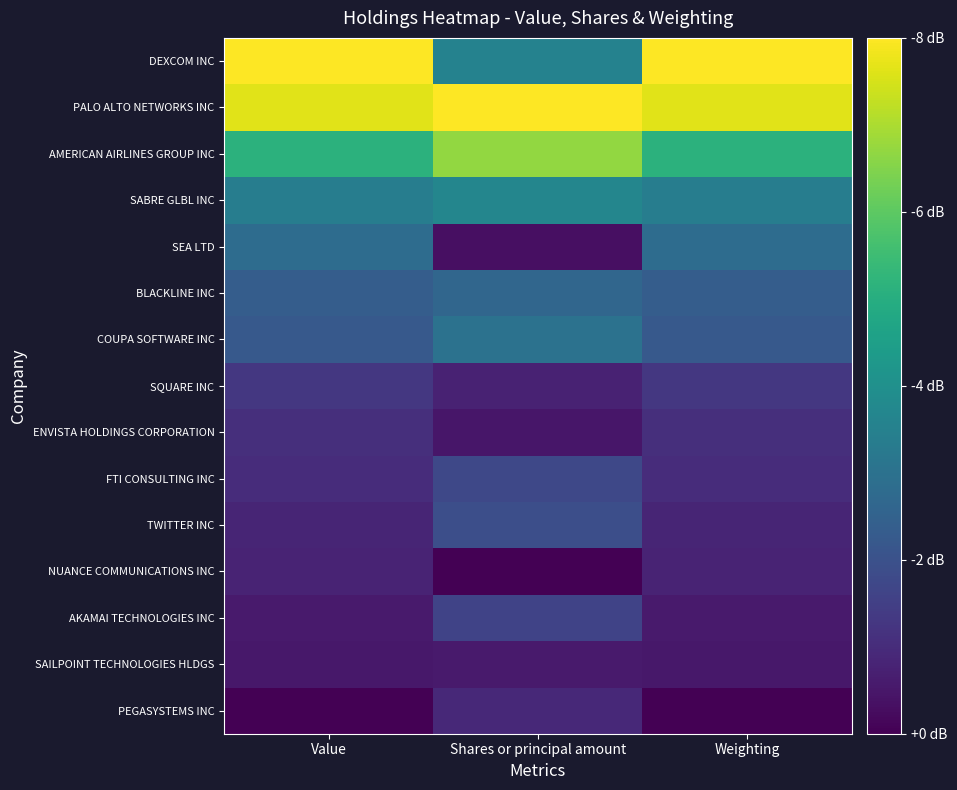

Rank the series by their maximum value, from lowest to highest.

SAILPOINT TECHNOLOGIES HLDGS, NUANCE COMMUNICATIONS INC, PEGASYSTEMS INC, ENVISTA HOLDINGS CORPORATION, SQUARE INC, AKAMAI TECHNOLOGIES INC, FTI CONSULTING INC, TWITTER INC, BLACKLINE INC, SEA LTD, COUPA SOFTWARE INC, SABRE GLBL INC, AMERICAN AIRLINES GROUP INC, DEXCOM INC, PALO ALTO NETWORKS INC